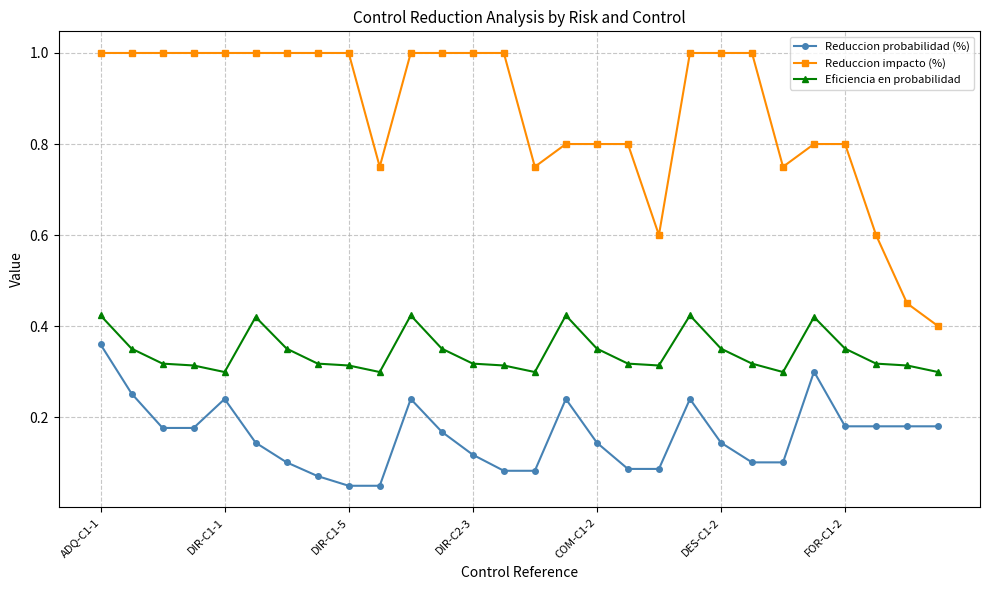

What is the sum of all Reduccion probabilidad (%) values?

4.5